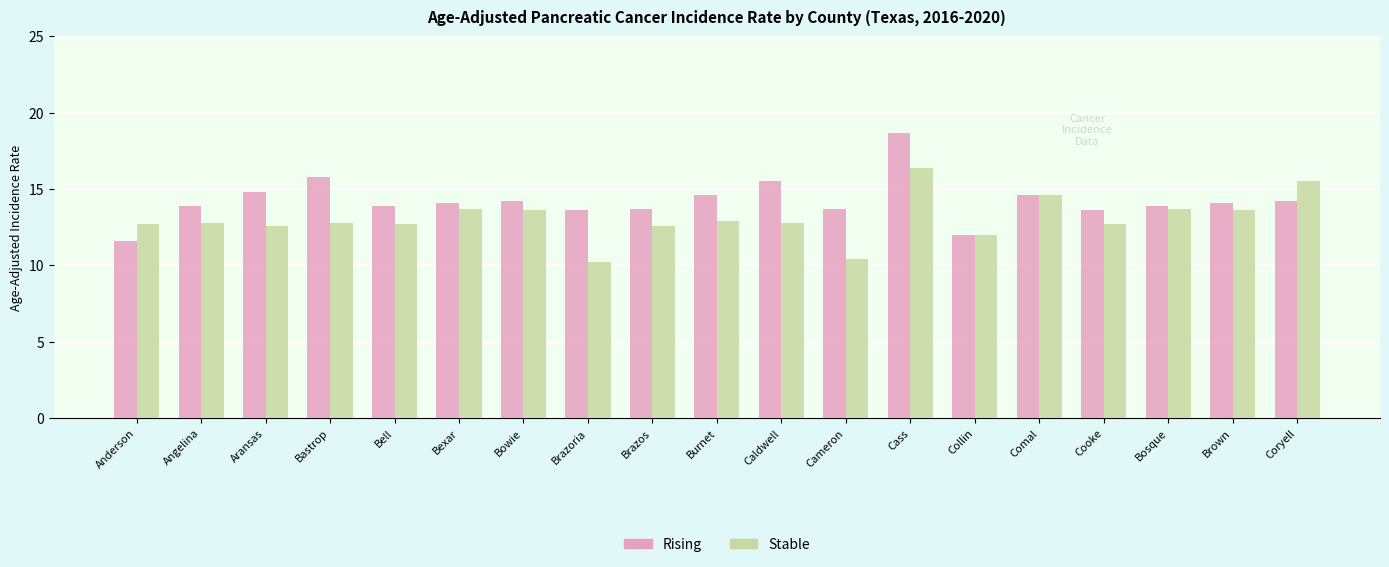

At how many categories does at least one series exceed 15?

4